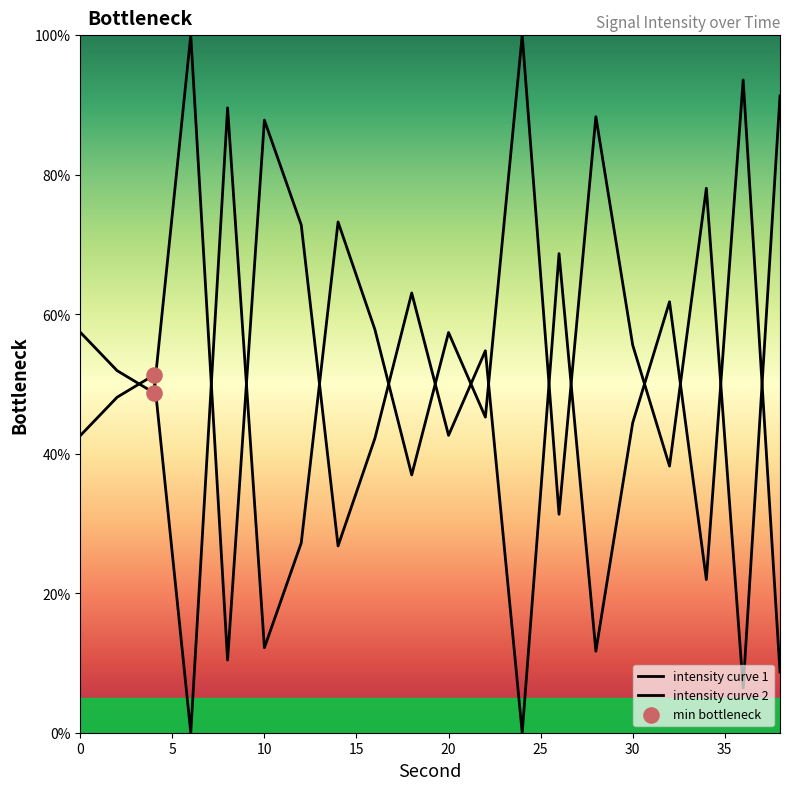

Which has a higher value, 22 or 32?

32